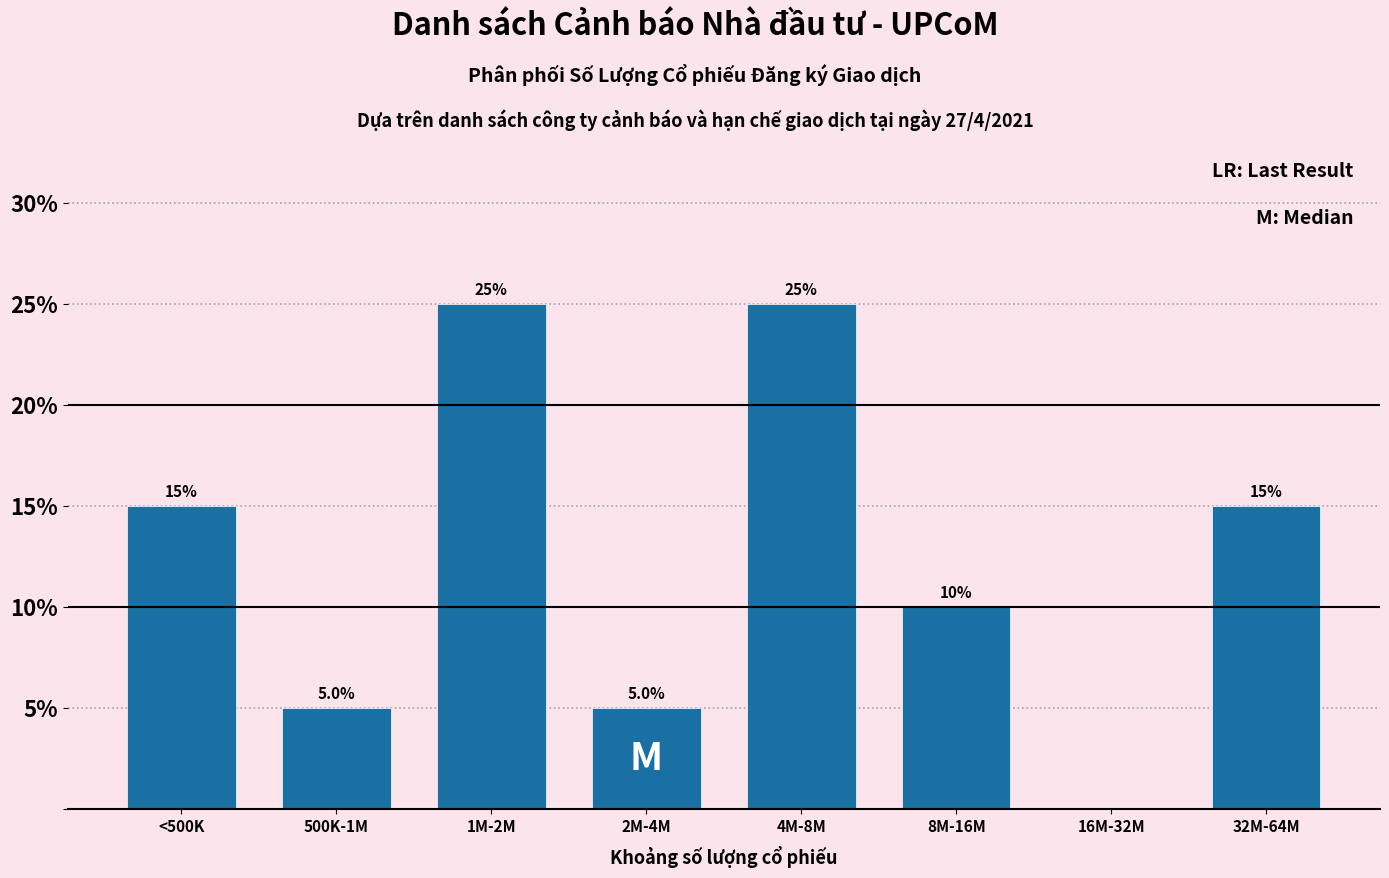

Reading left to right, what are all the values shown in this chart?

<500K=15	500K-1M=5	1M-2M=25	2M-4M=5	4M-8M=25	8M-16M=10	16M-32M=0	32M-64M=15